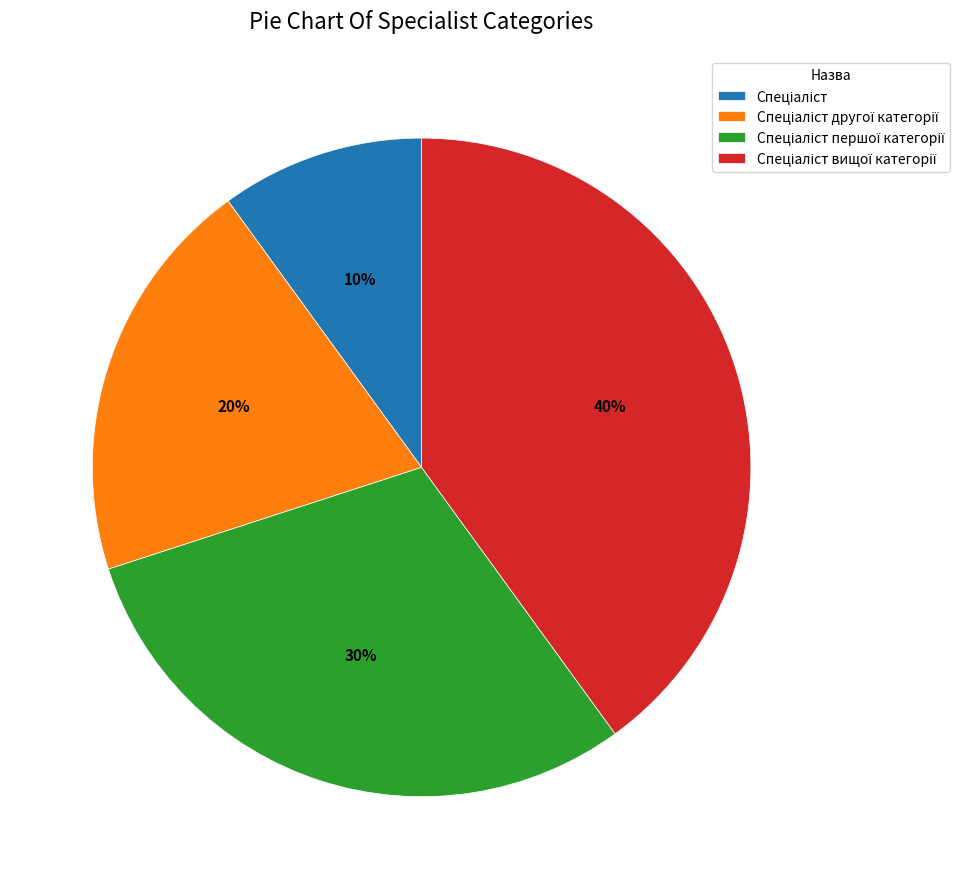

Is there any slice that represents more than half of the pie?

No